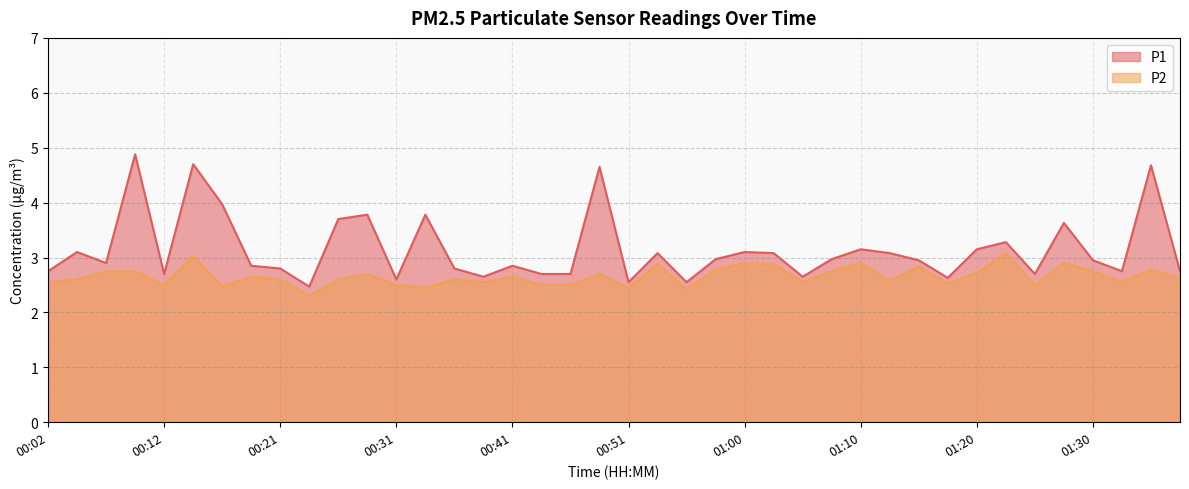

Which series has the largest total across all categories?

P1